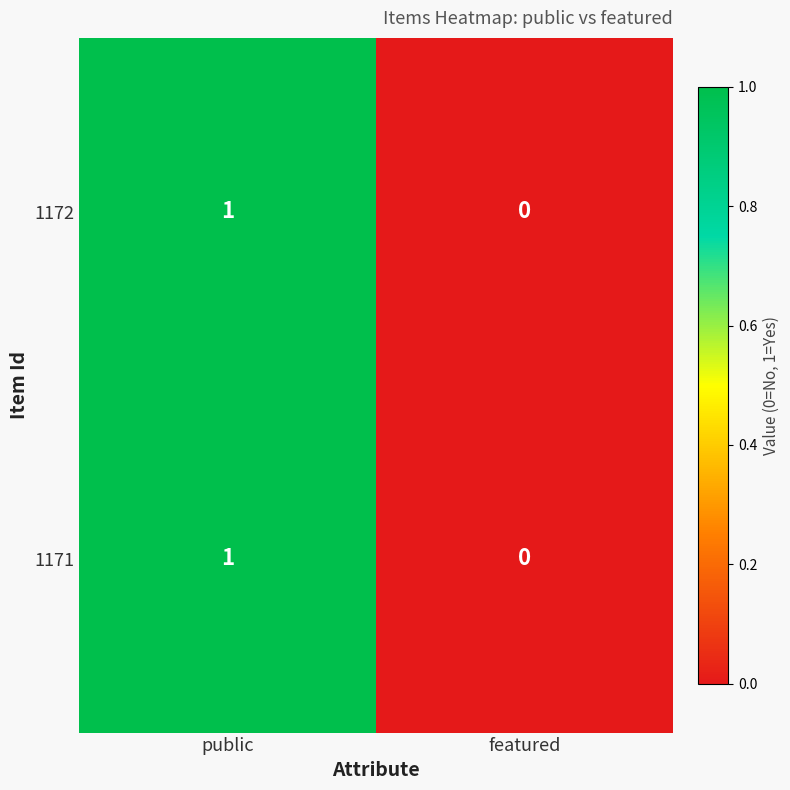

How many data points in 1172 are less than 1?

1